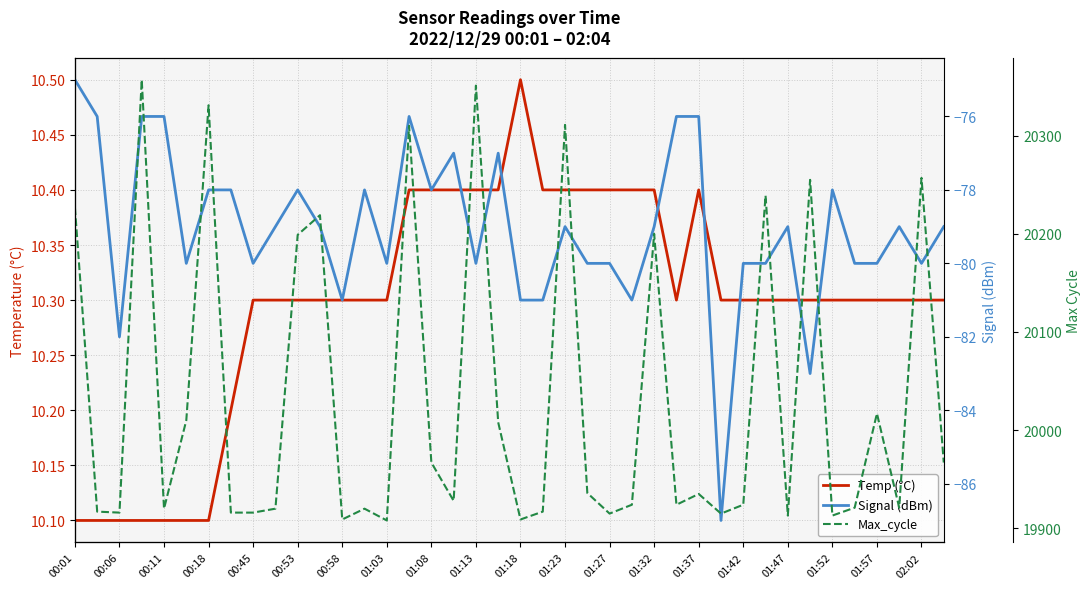

List the series in order of their peak value, lowest first.

Signal (dBm), Temp (°C), Max_cycle